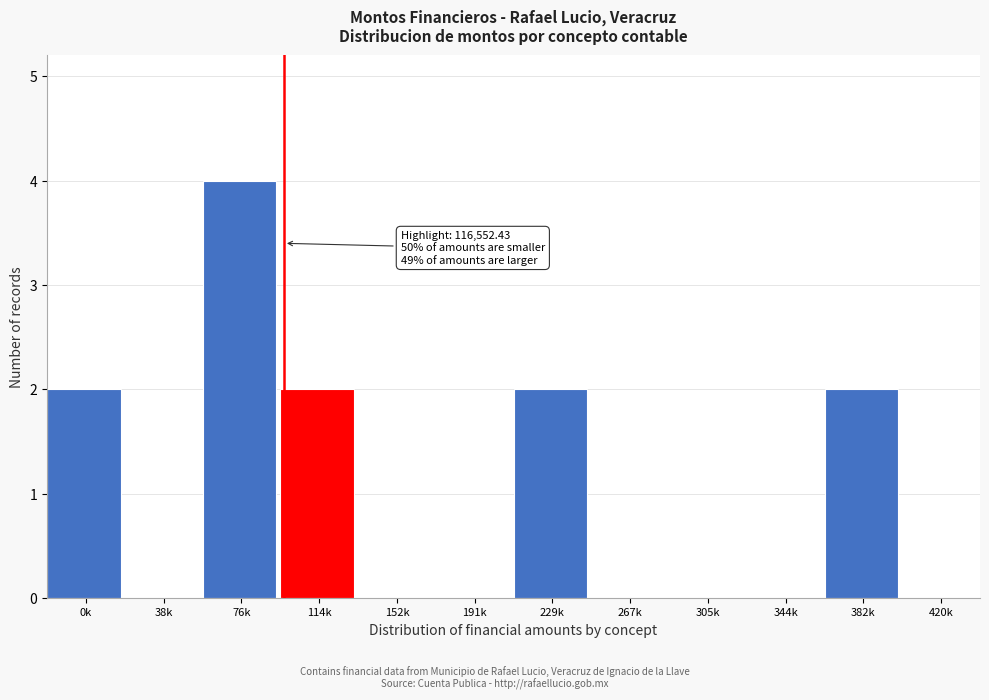

Reading right to left, what are all the values shown in this chart?

420k=0	382k=2	344k=0	305k=0	267k=0	229k=2	191k=0	152k=0	114k=2	76k=4	38k=0	0k=2